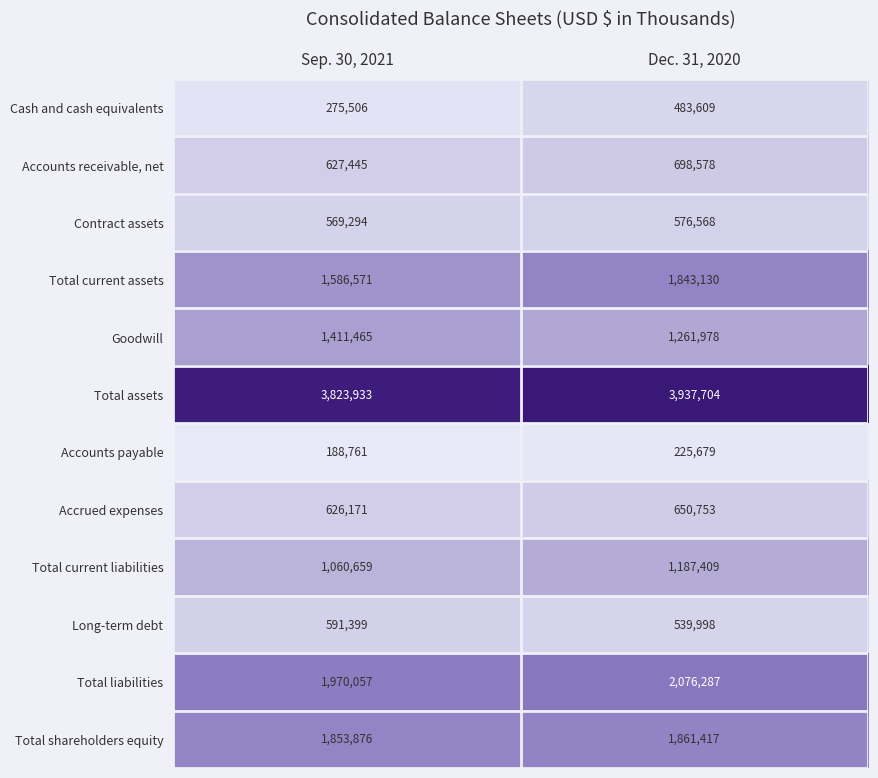

Which series has the widest spread of values?

Total current assets